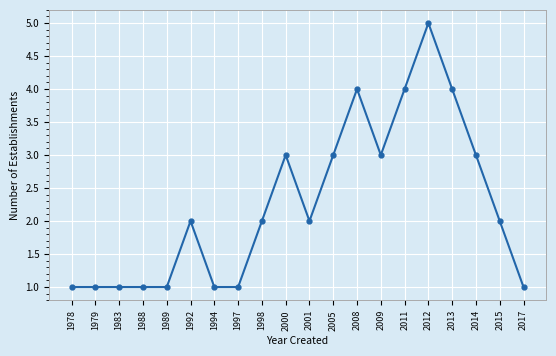

How many data points does each series have?

20